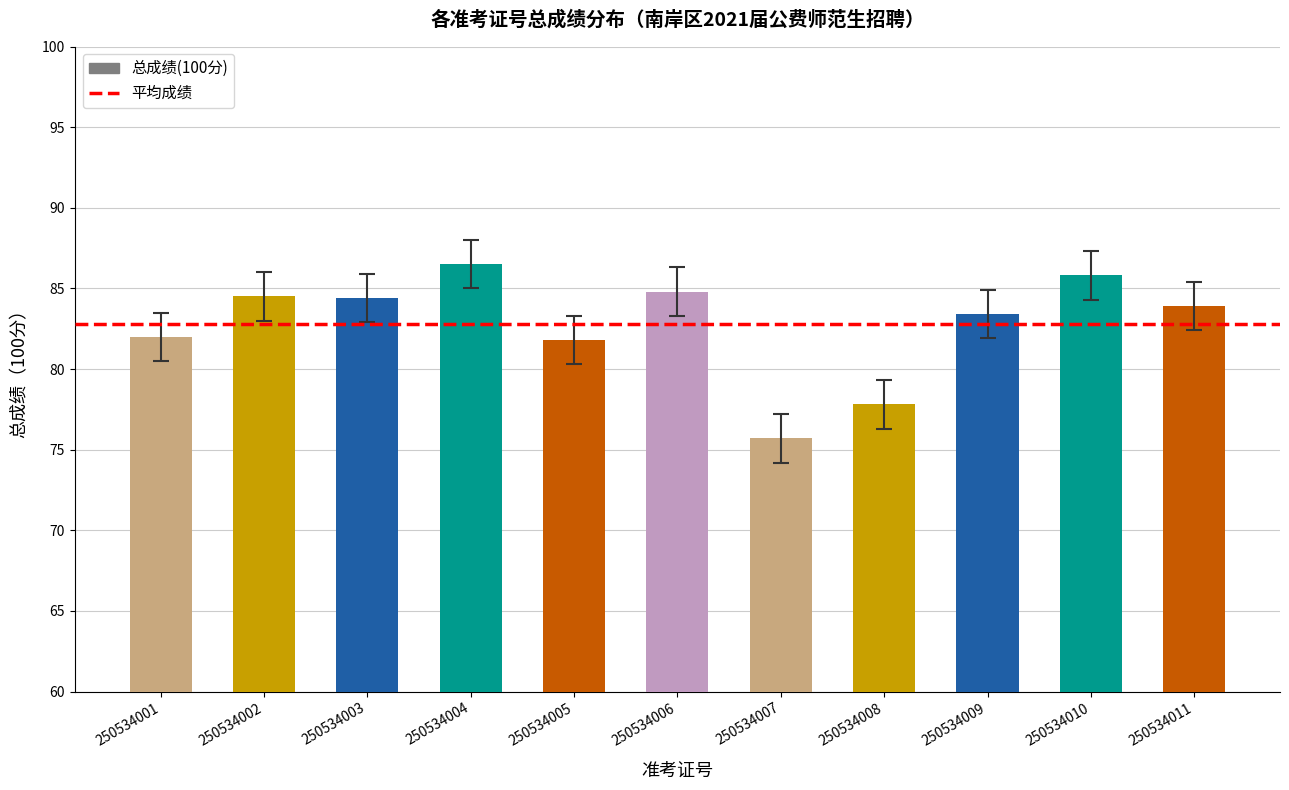

The chart shows a value of 42.2 at 250534001. True or false?

False